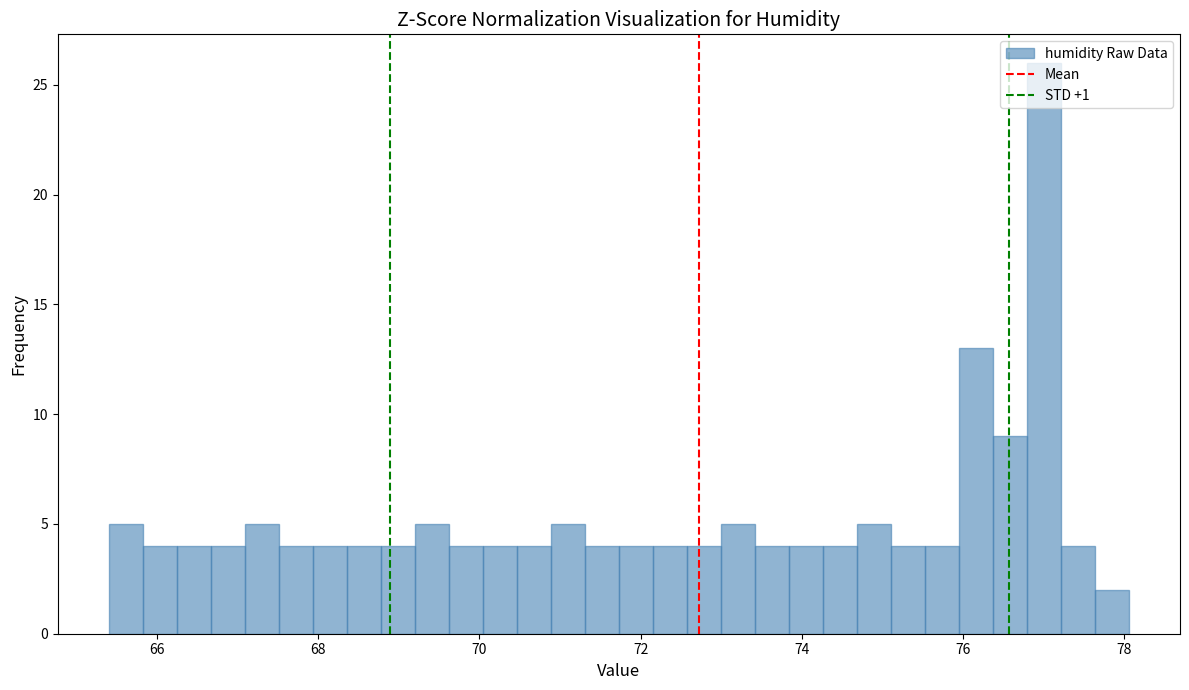

Read against the x-axis, roughly where is the centre of the tallest bar?

77.0